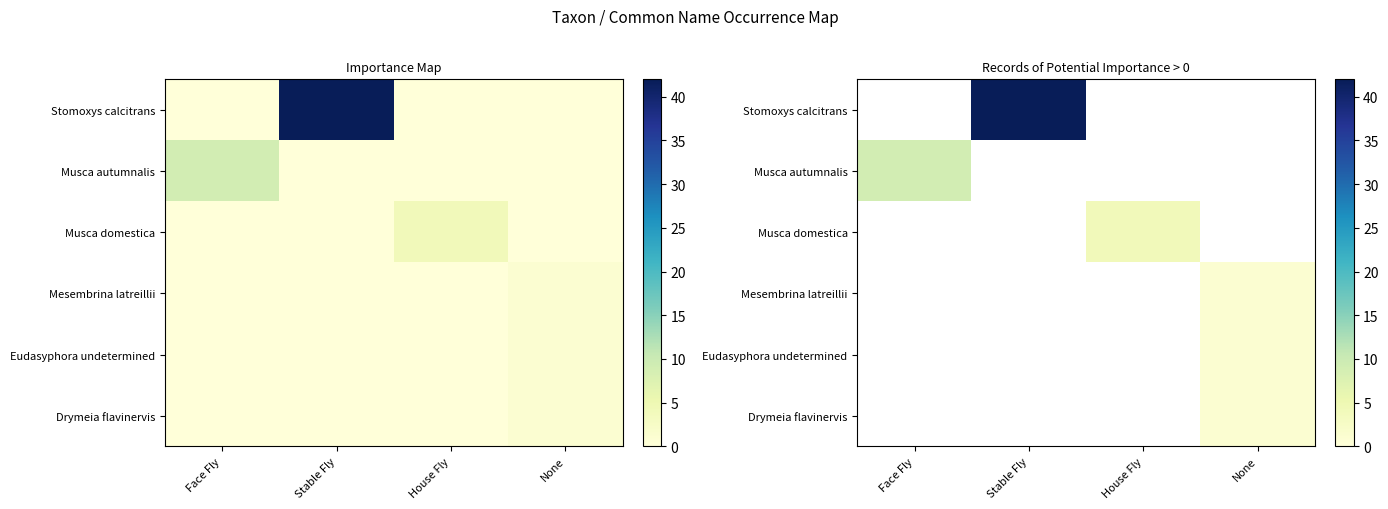

At None, list the series in order from largest to smallest.

Stomoxys calcitrans, Musca autumnalis, Musca domestica, Mesembrina latreillii, Eudasyphora undetermined, Drymeia flavinervis